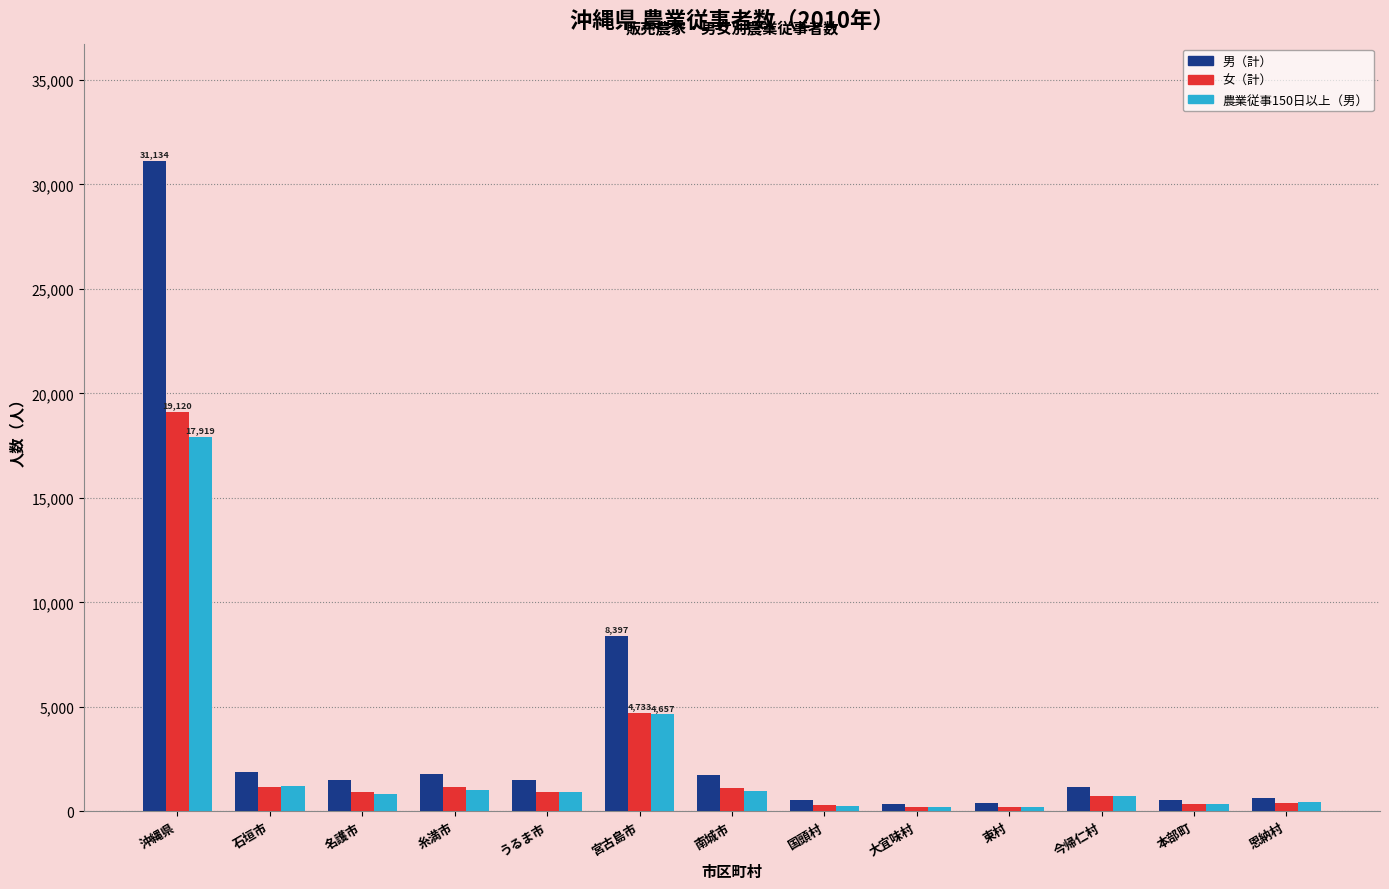

What position from the right is 沖縄県?

13